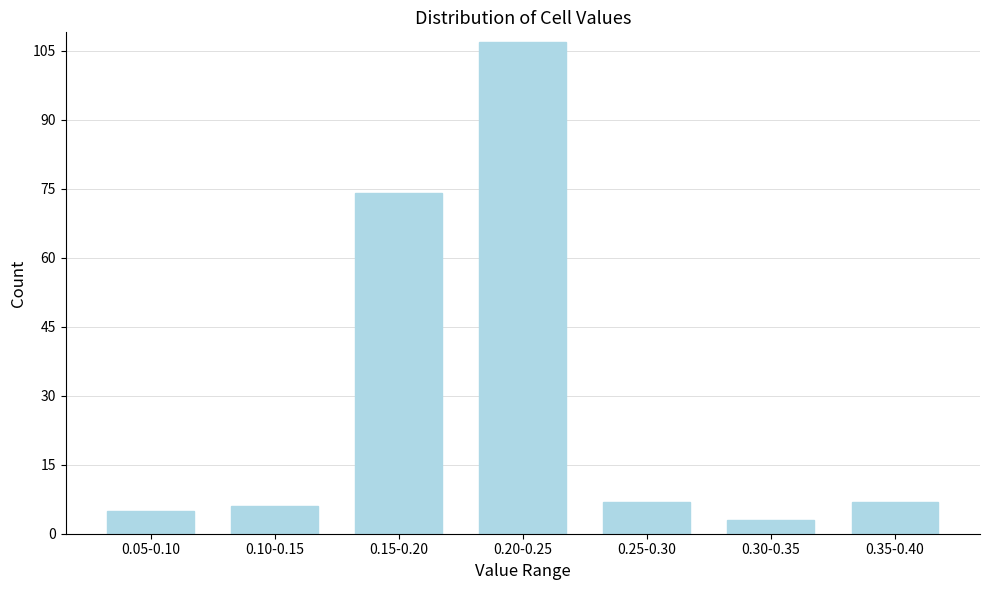

Reading right to left, list all the values displayed in this chart.

0.35-0.40=7	0.30-0.35=3	0.25-0.30=7	0.20-0.25=107	0.15-0.20=74	0.10-0.15=6	0.05-0.10=5